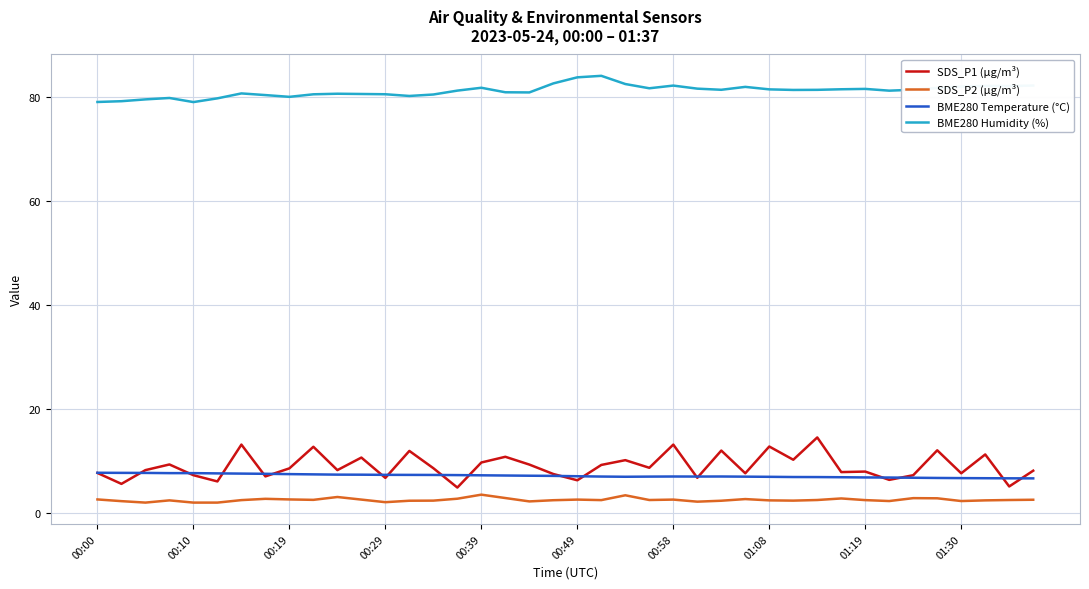

True or false: BME280 Temperature (°C) and SDS_P2 (µg/m³) cross at least once.

False